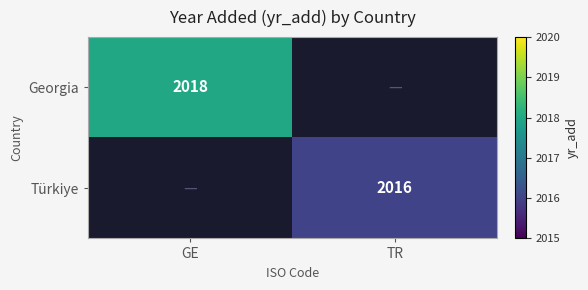

The Türkiye series shows 881 at TR. True or false?

False